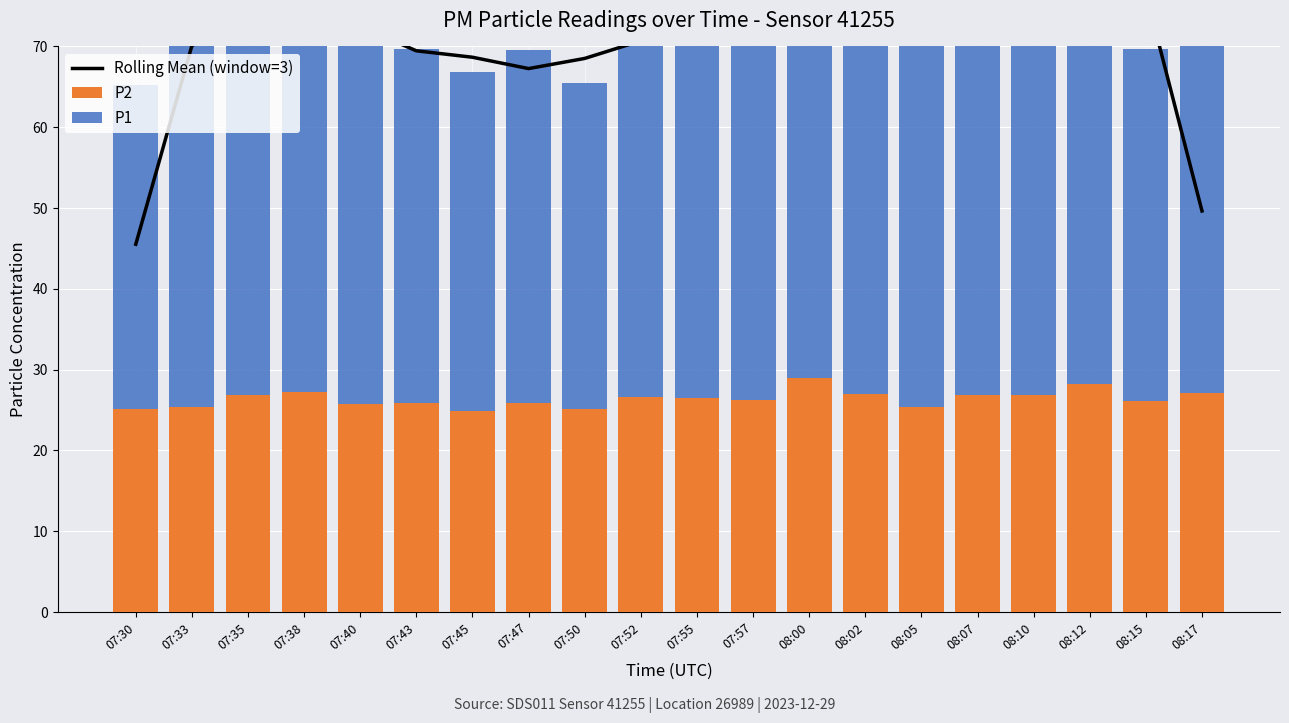

What is the sum of all Rolling Mean (window=3) values?

1411.3